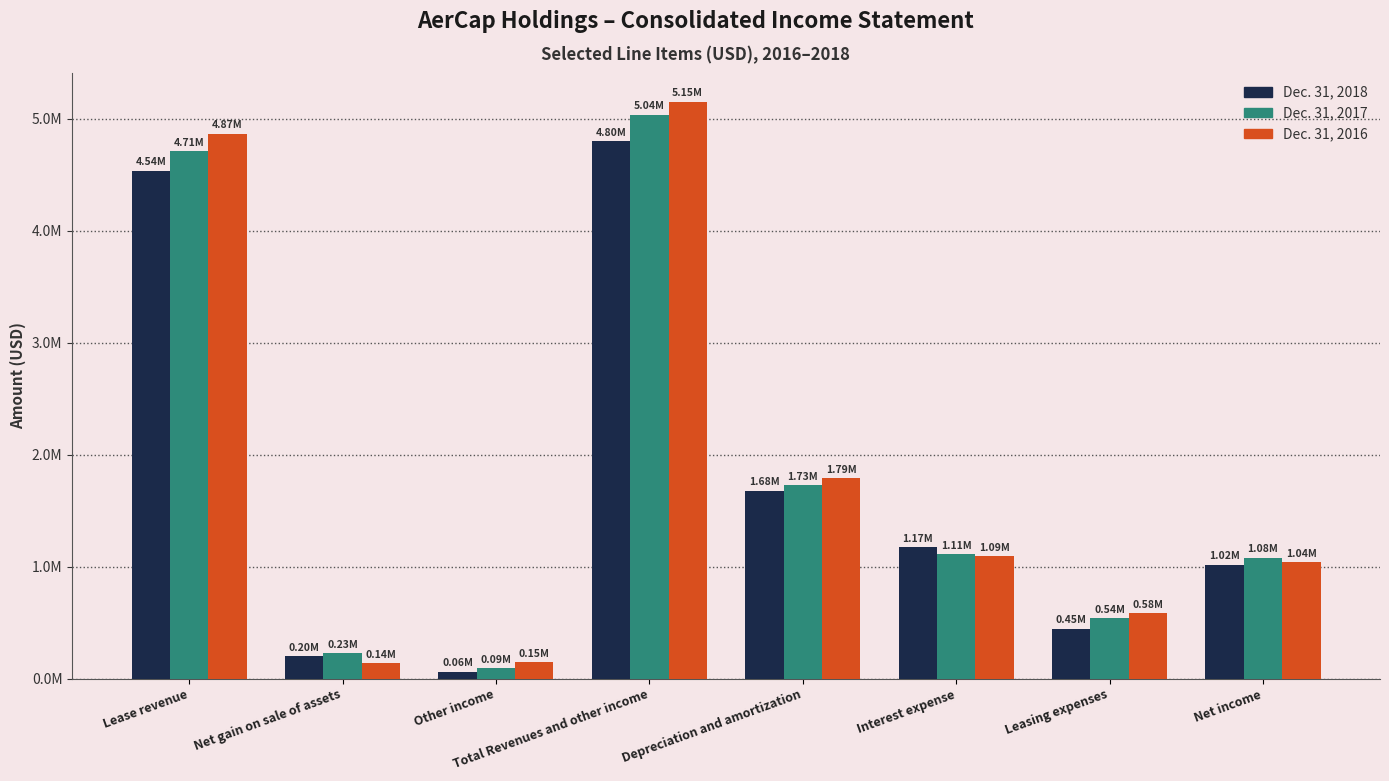

What is the difference between the highest and lowest values at Leasing expenses?

136043